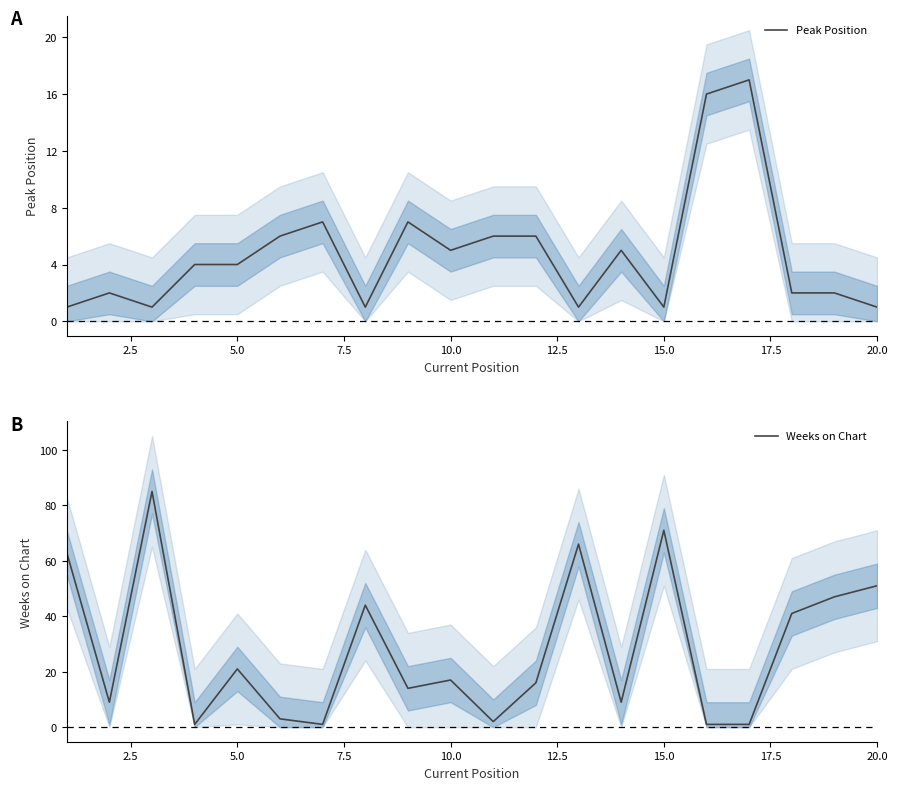

What is the maximum value for Peak Position?

17